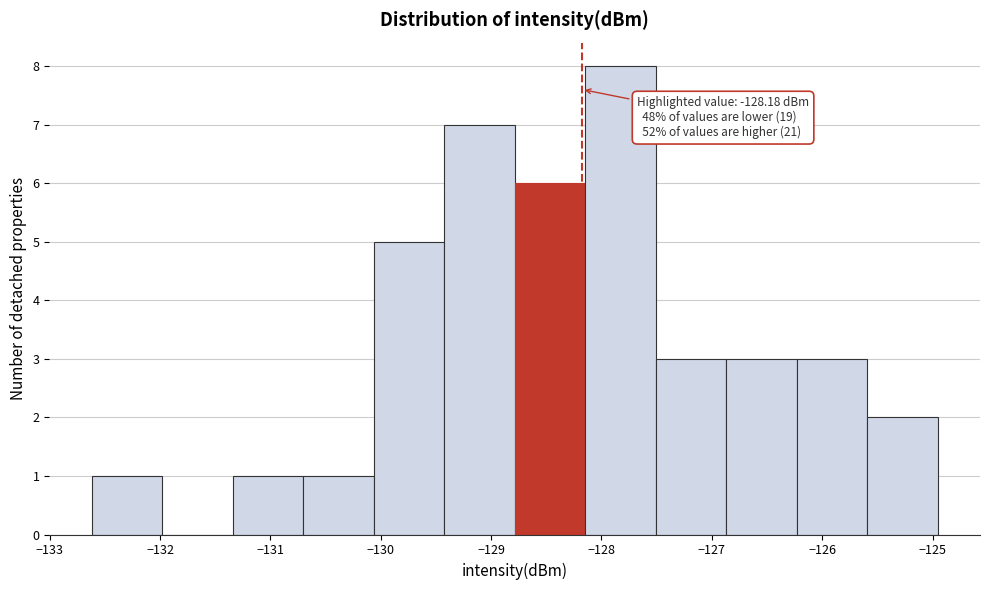

Which range on the x-axis has the tallest bar?

-128.1 to -127.5